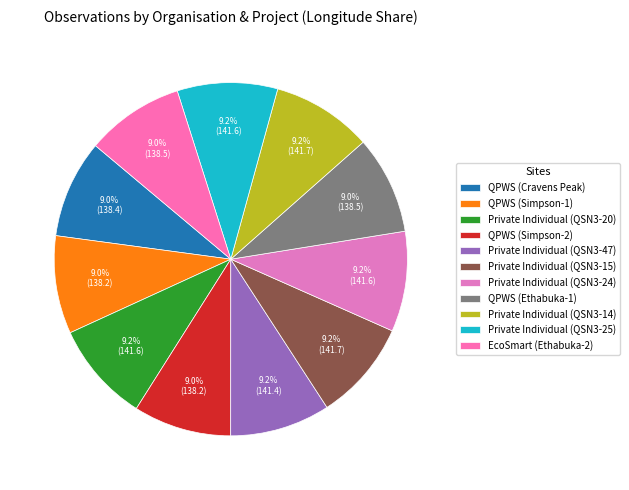

Count the number of slices in the pie.

11